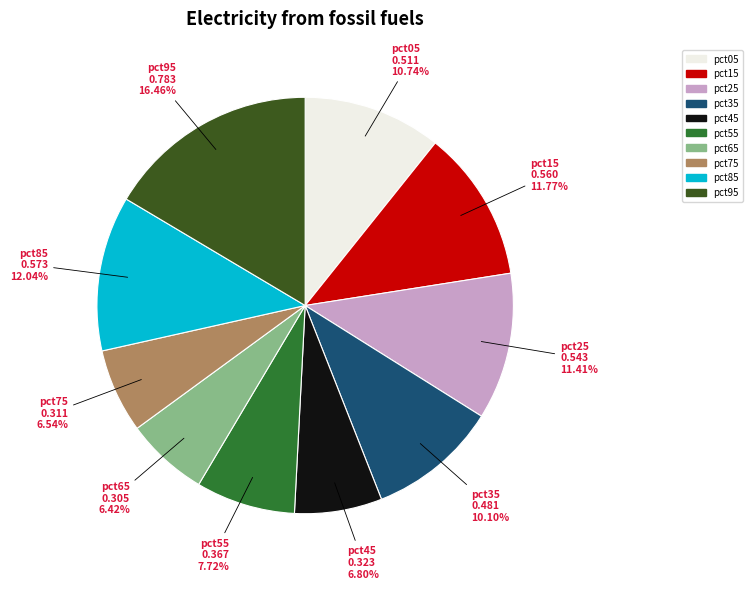

What percentage is the pct65 slice, to the nearest percent?

6%